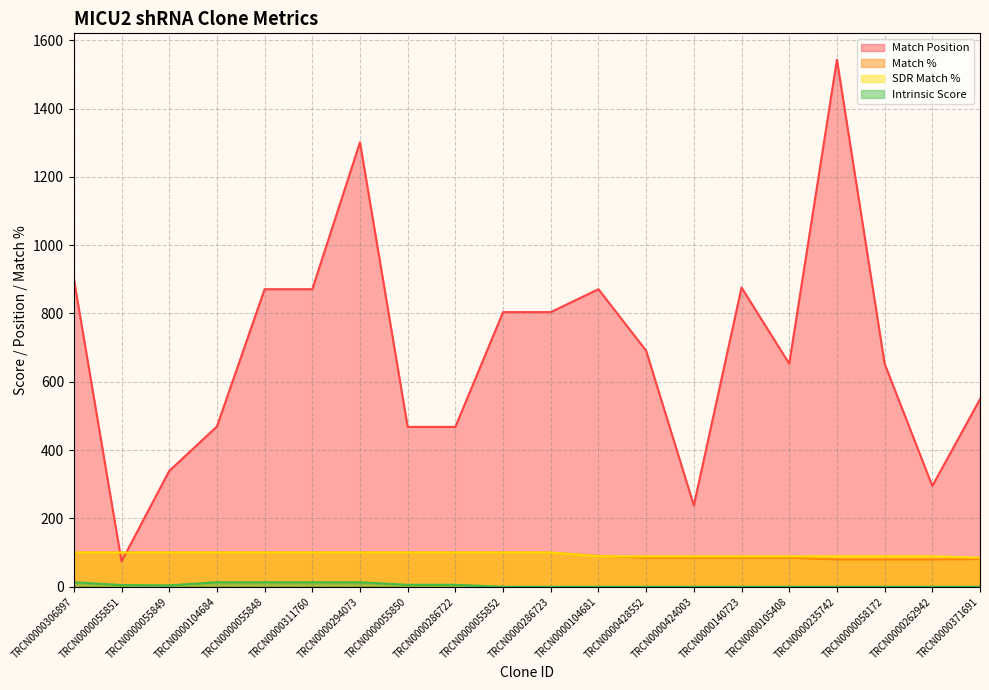

Which has a higher value, TRCN0000105408 or TRCN0000286722?

TRCN0000105408